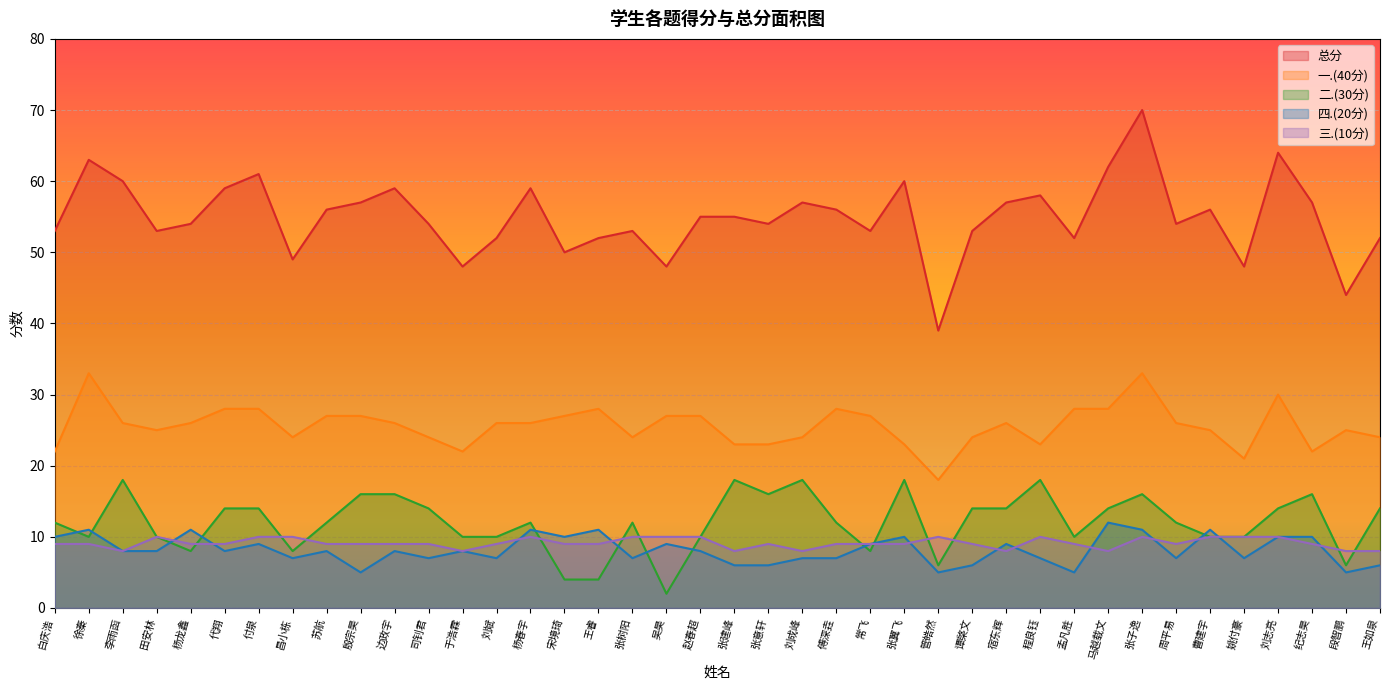

The 三.(10分) series shows 2 at 王睿. True or false?

False